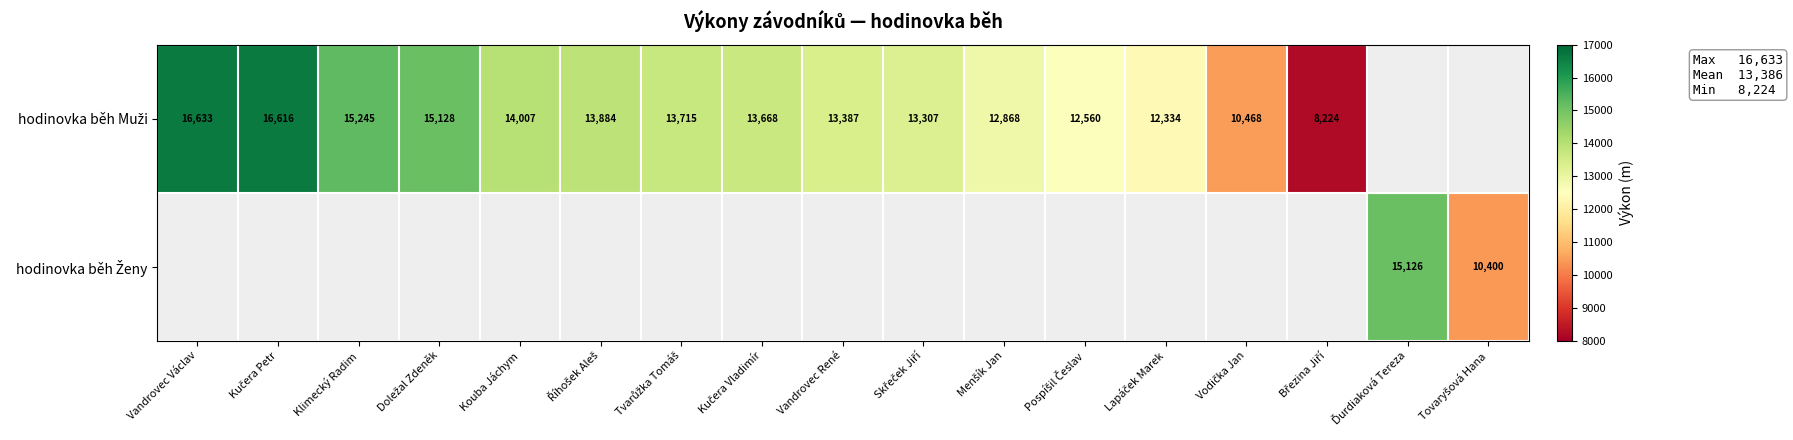

How many data points does each series have?

17